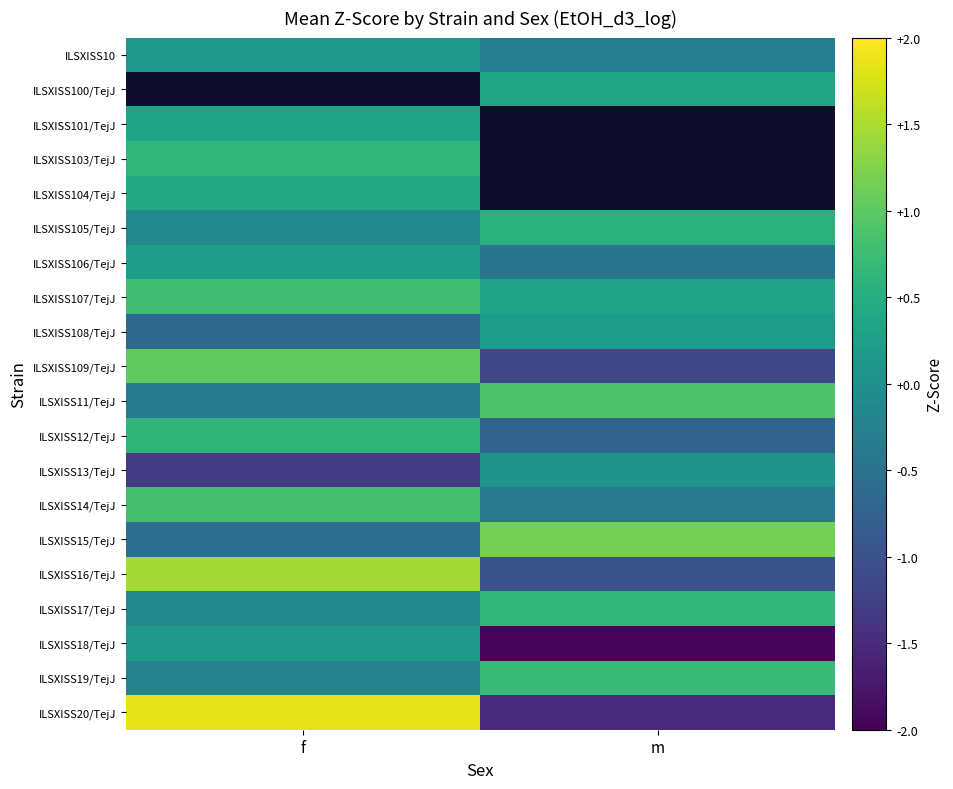

What is the maximum value shown in the chart?

1.8